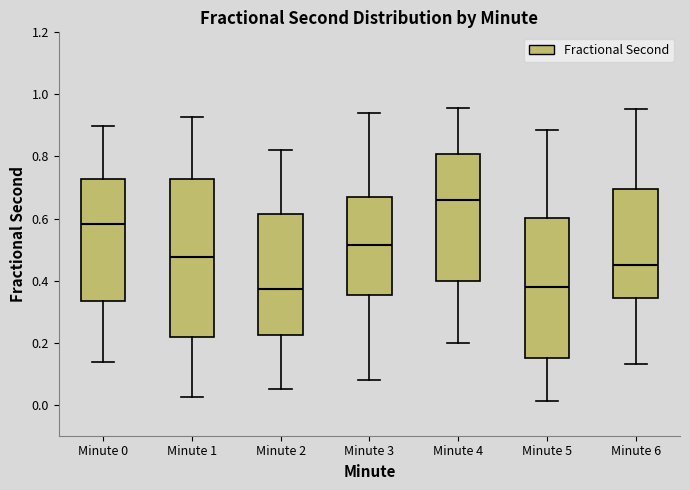

Reading left to right, transcribe this box plot: for each box, give where its median line is, the range the box spans, and where its two whiskers end, as read against the y-axis. The values are not printed on the chart, so give them approximately, as read against the axis.

Minute 0: median 0.58, box 0.34 to 0.72, whiskers 0.14 to 0.90
Minute 1: median 0.48, box 0.22 to 0.72, whiskers 0.02 to 0.92
Minute 2: median 0.38, box 0.22 to 0.62, whiskers 0.06 to 0.82
Minute 3: median 0.52, box 0.36 to 0.66, whiskers 0.08 to 0.94
Minute 4: median 0.66, box 0.40 to 0.80, whiskers 0.20 to 0.96
Minute 5: median 0.38, box 0.16 to 0.60, whiskers 0.02 to 0.88
Minute 6: median 0.46, box 0.34 to 0.70, whiskers 0.14 to 0.96